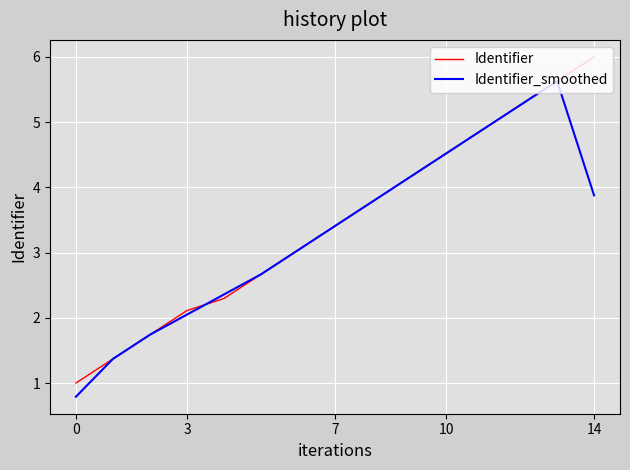

List the series in order of their peak value, highest first.

Identifier, Identifier_smoothed